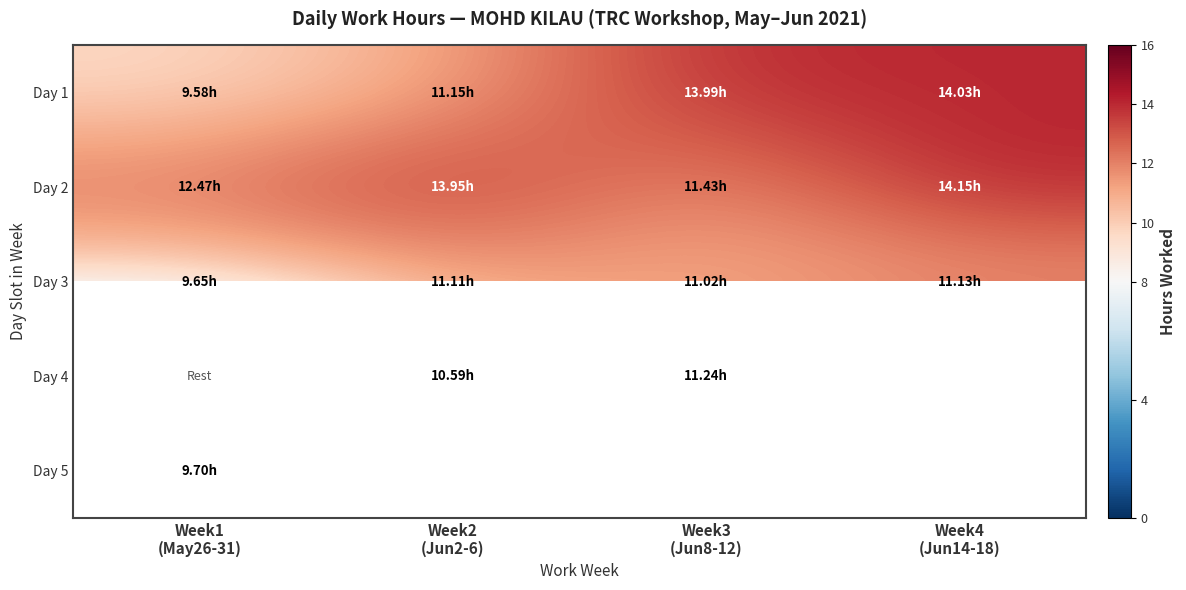

Rank the categories by Day 2 value from highest to lowest.

Week4 (Jun14-18), Week2 (Jun2-6), Week1 (May26-31), Week3 (Jun8-12)